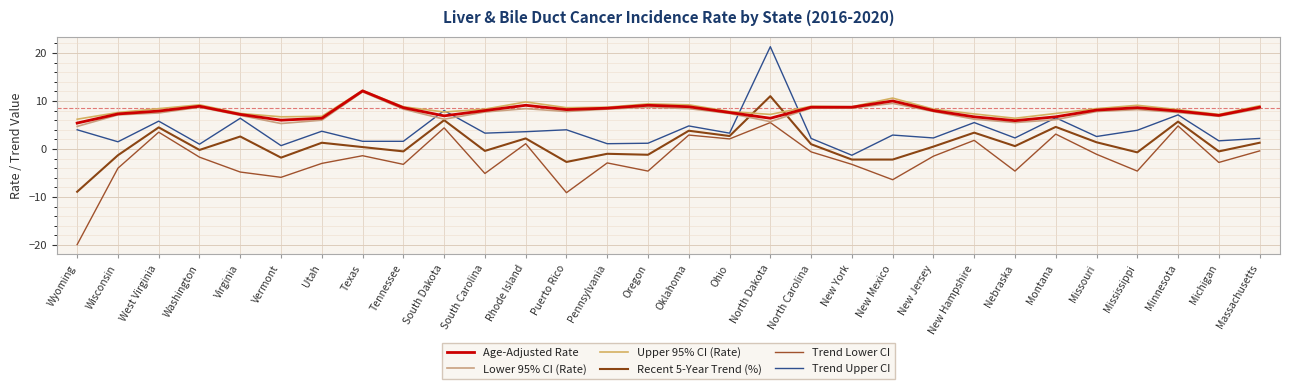

True or false: Age-Adjusted Rate has a value of 8.7 at New York.

True